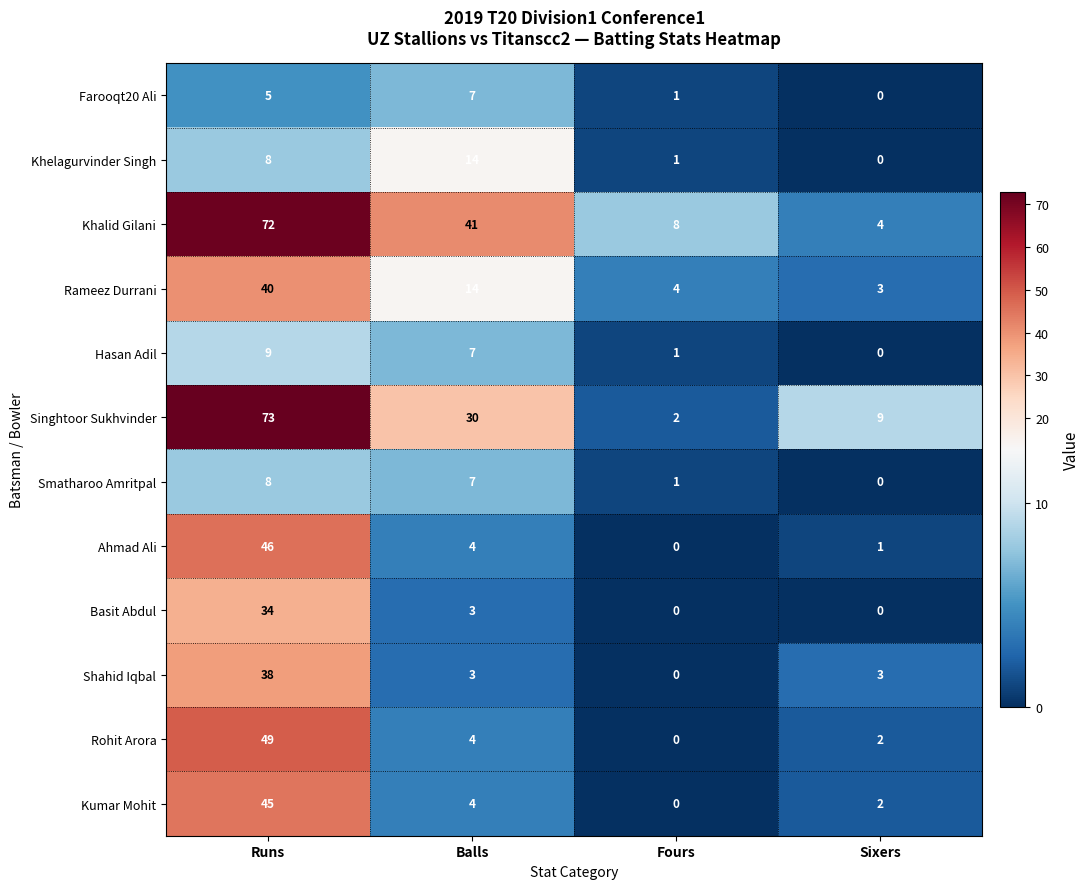

Where does the Basit Abdul series first go above 3?

Runs